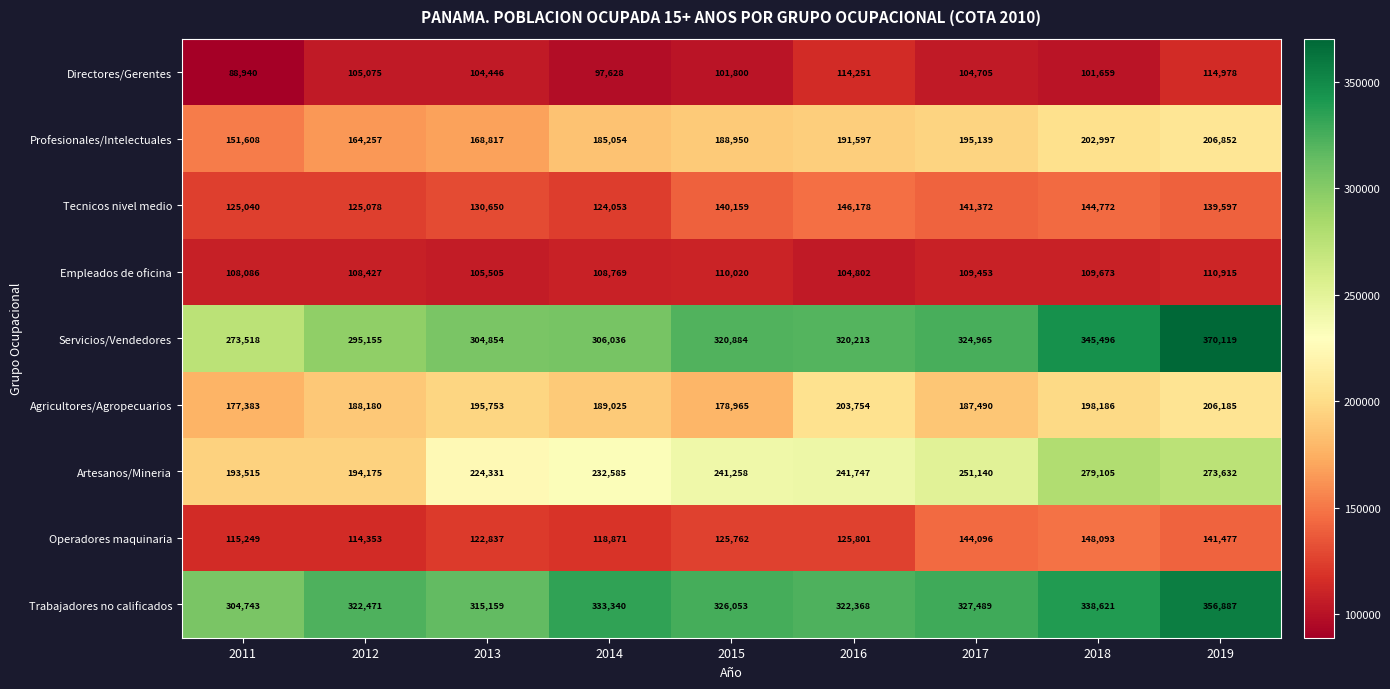

At which label is Profesionales/Intelectuales closest to 179230?

2014